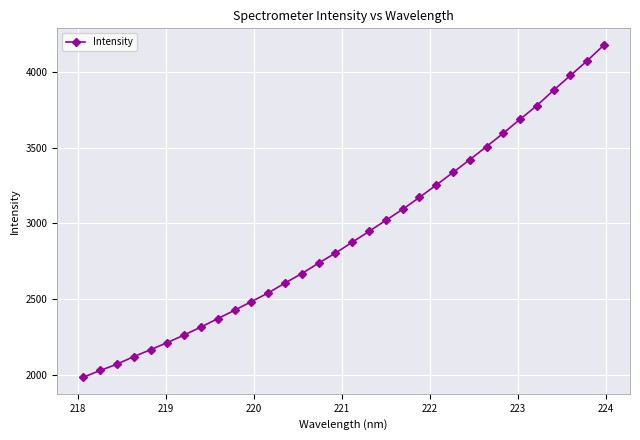

What is the value of the 14th point from the left?

2669.6